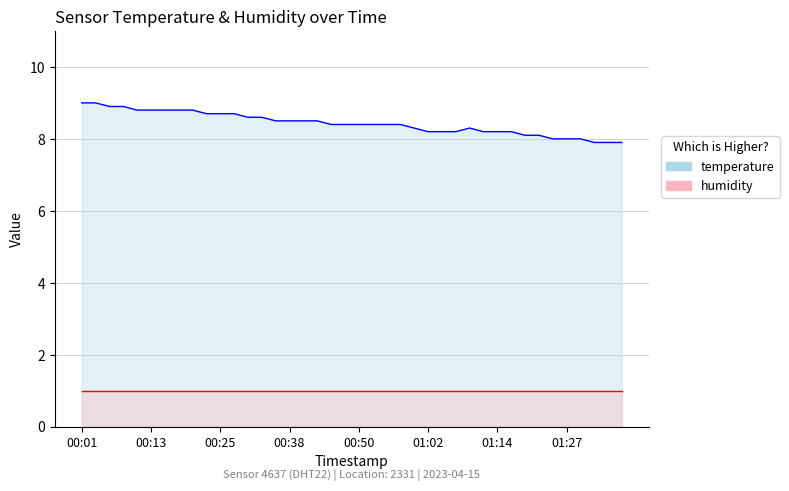

The value of humidity at 38 is 1.0. True or false?

True